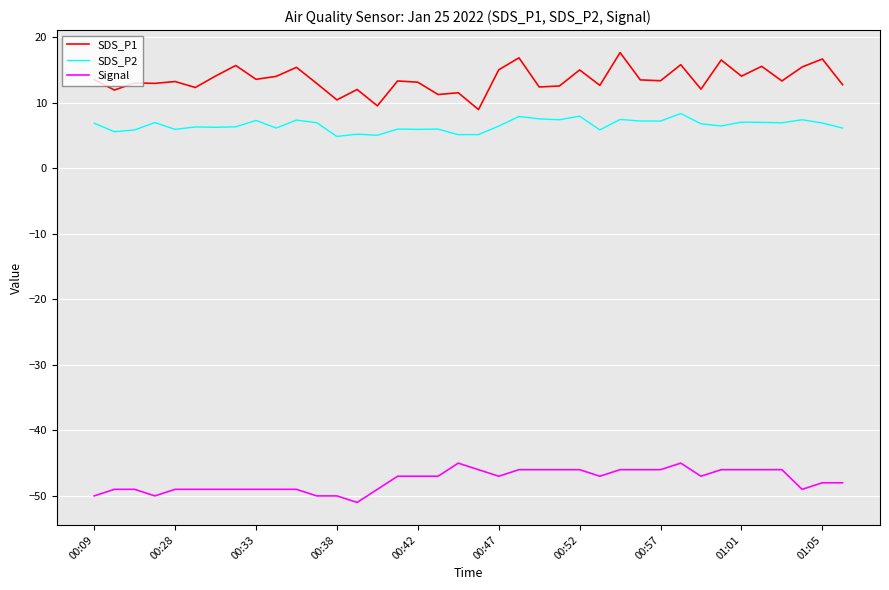

Which series has the largest total across all categories?

SDS_P1